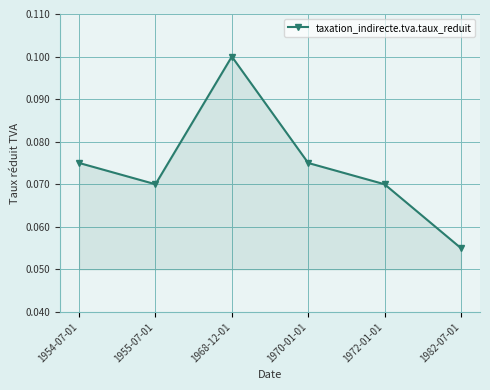

At which category does the data reach its first local valley?

1955-07-01